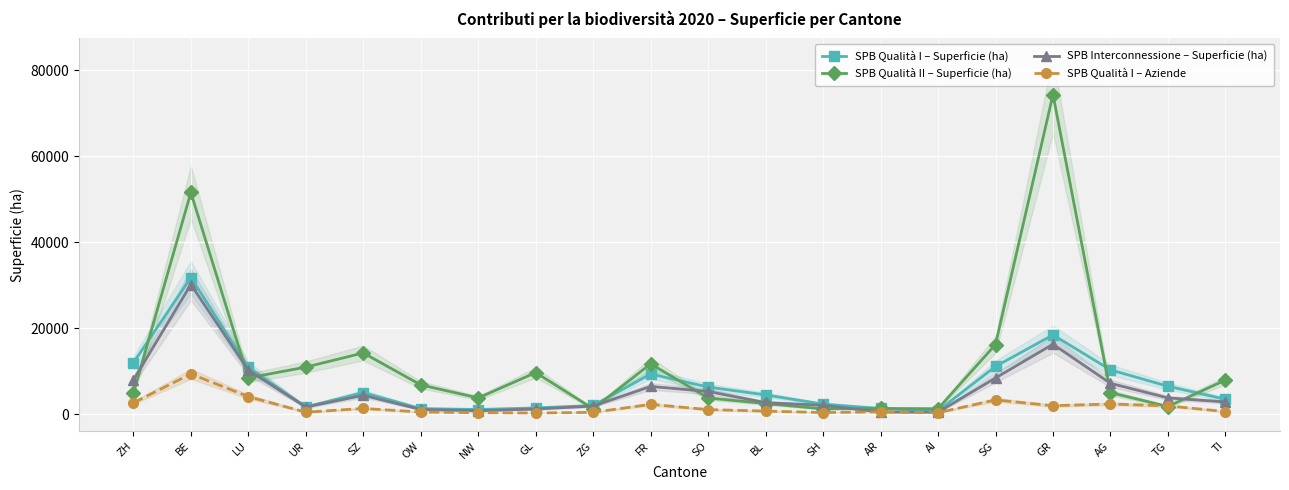

What is the value of the SPB Interconnessione – Superficie (ha) point at the 19th from the left?

3833.7